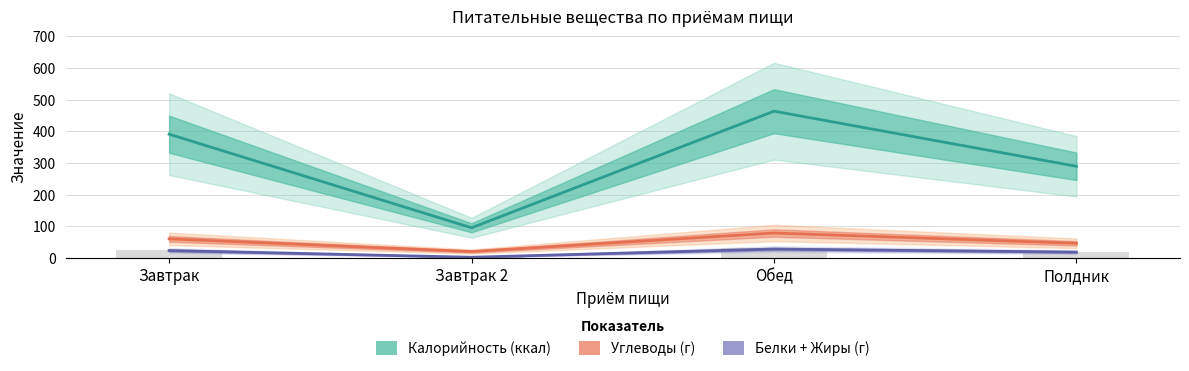

At which category is the sum across all series the highest?

Обед